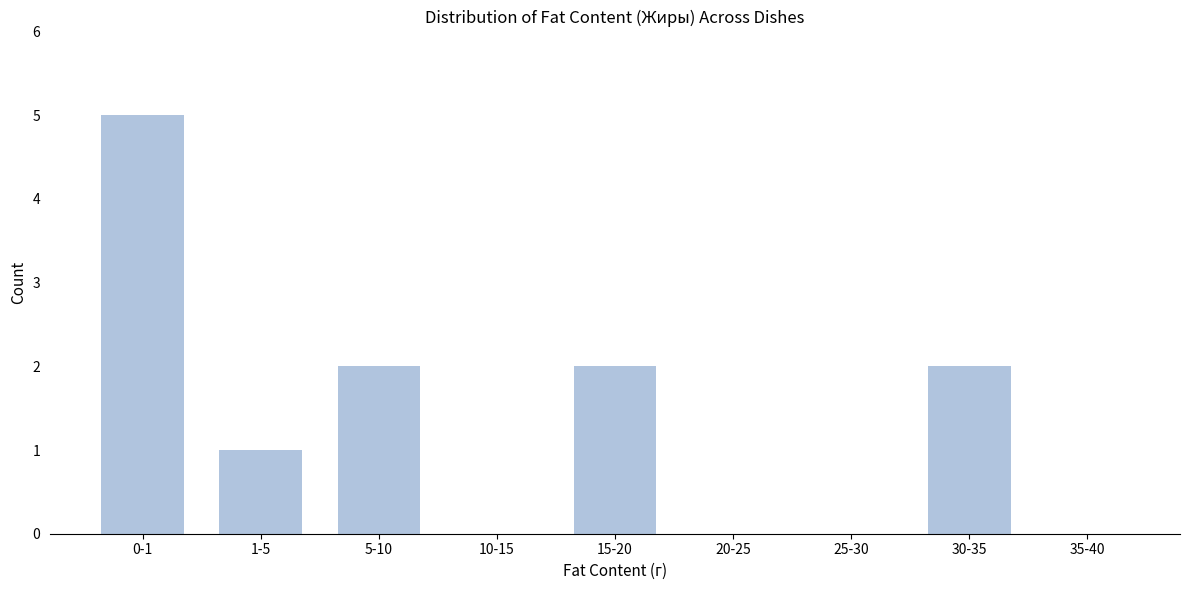

Reading left to right, what are all the values shown in this chart?

0-1=5	1-5=1	5-10=2	10-15=0	15-20=2	20-25=0	25-30=0	30-35=2	35-40=0